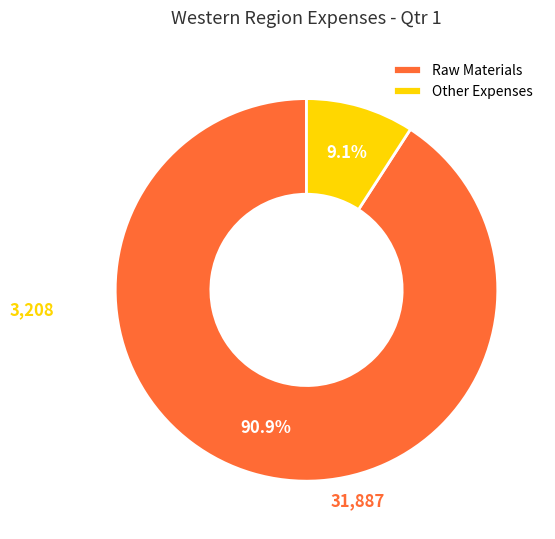

Between Raw Materials and Other Expenses, which is larger?

Raw Materials